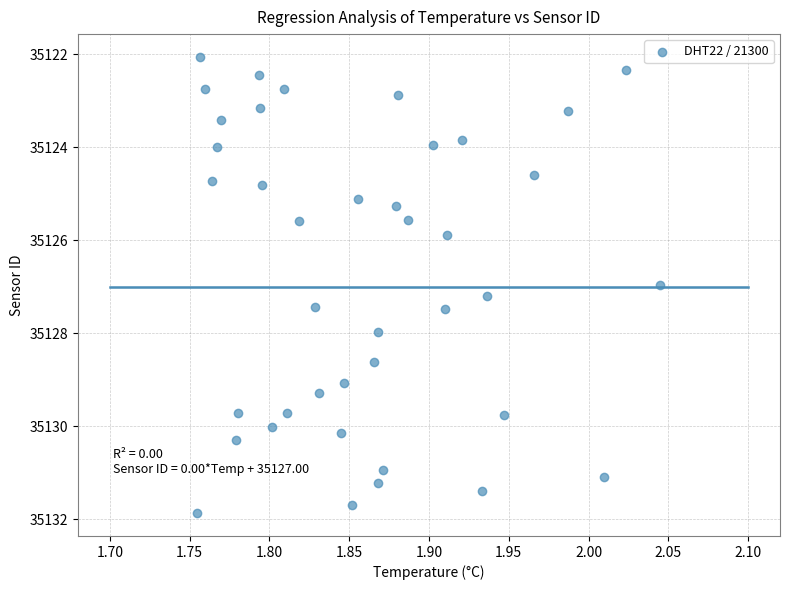

What is the range of Y values (max minus min)?

9.8